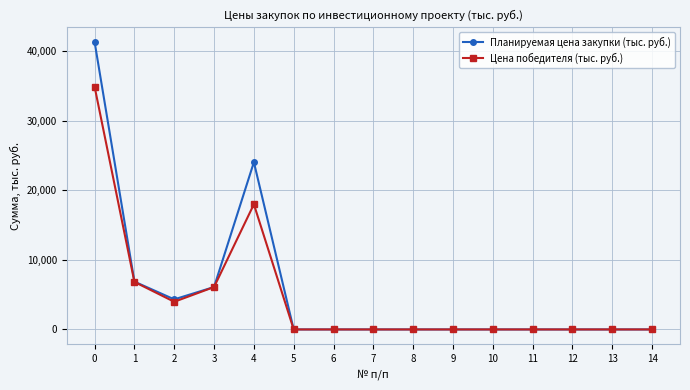

Which series has the widest spread of values?

Планируемая цена закупки (тыс. руб.)